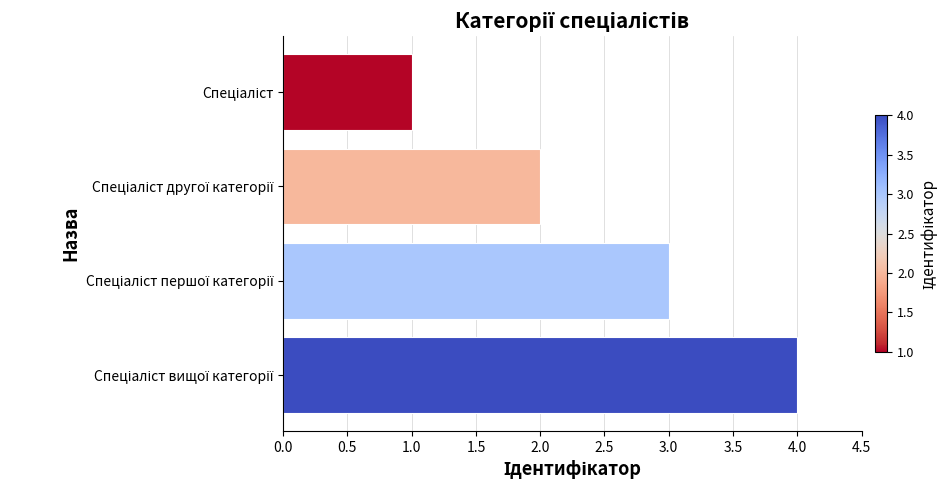

What is the difference between the maximum and minimum values?

3